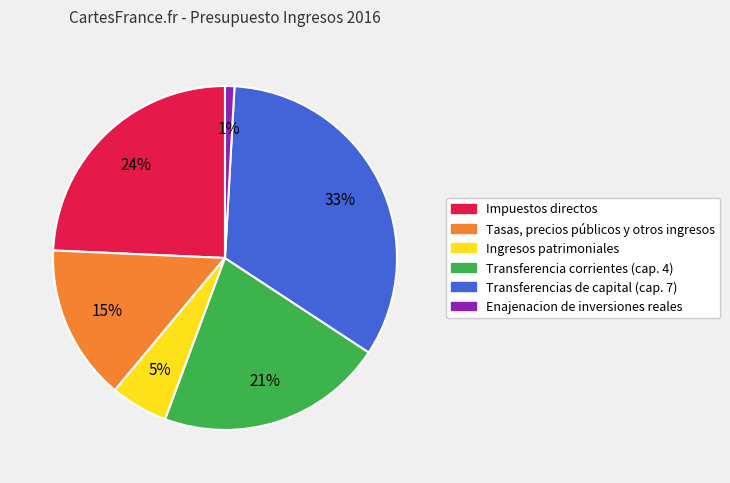

Rank the categories by value from lowest to highest.

Enajenacion de inversiones reales, Ingresos patrimoniales, Tasas, precios públicos y otros ingresos, Transferencia corrientes (cap. 4), Impuestos directos, Transferencias de capital (cap. 7)